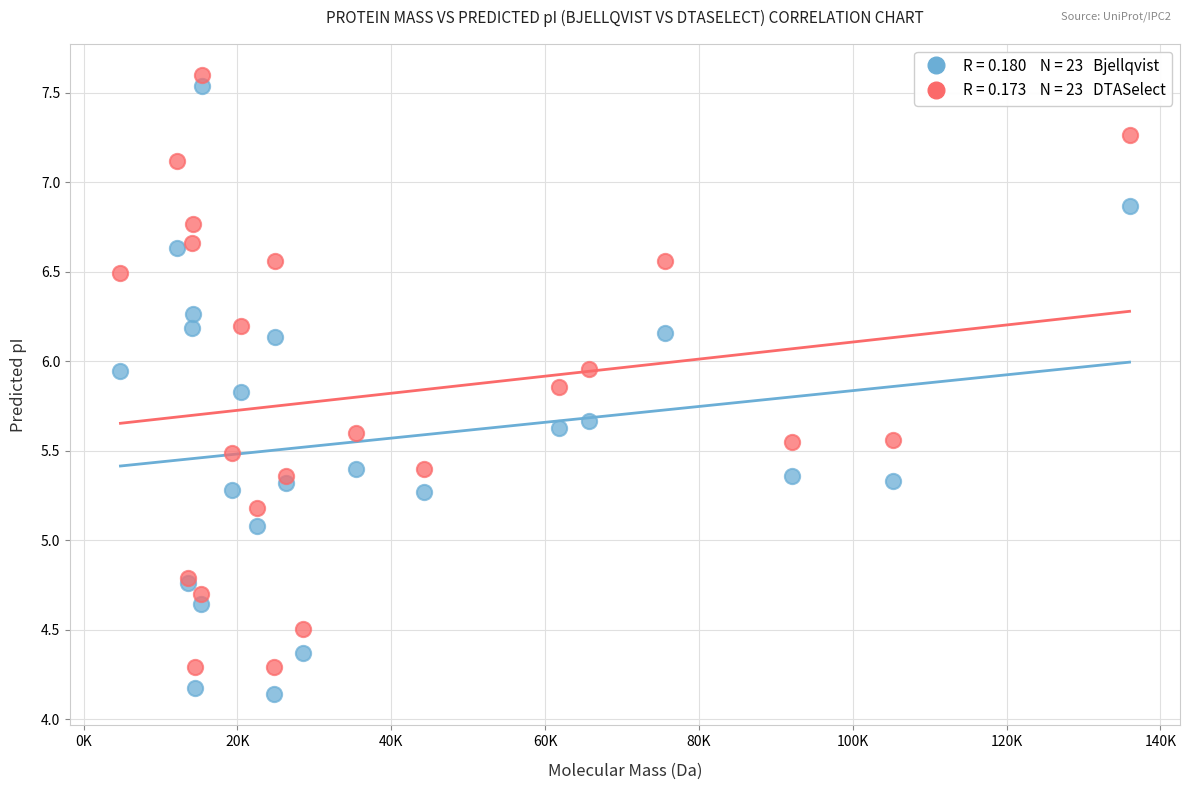

Across all series, what Y value is closest to 5?

5.1